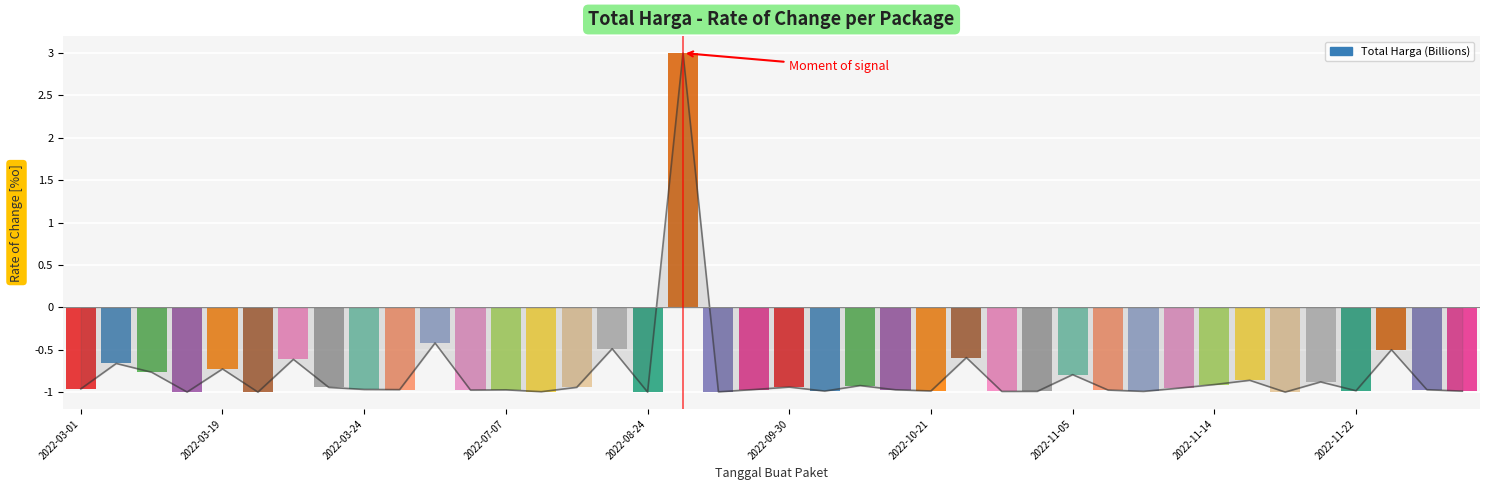

What is the change in value from 21 to 35?

+0.1